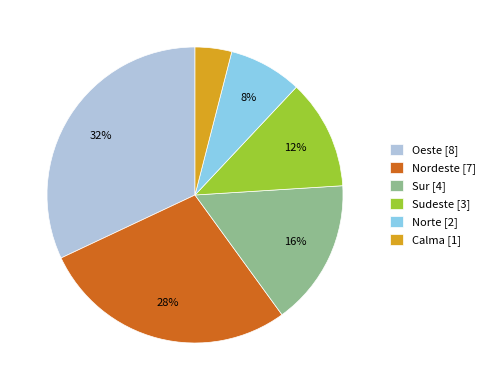

Do Sur [4] and Sudeste [3] together represent more than half of the pie?

No